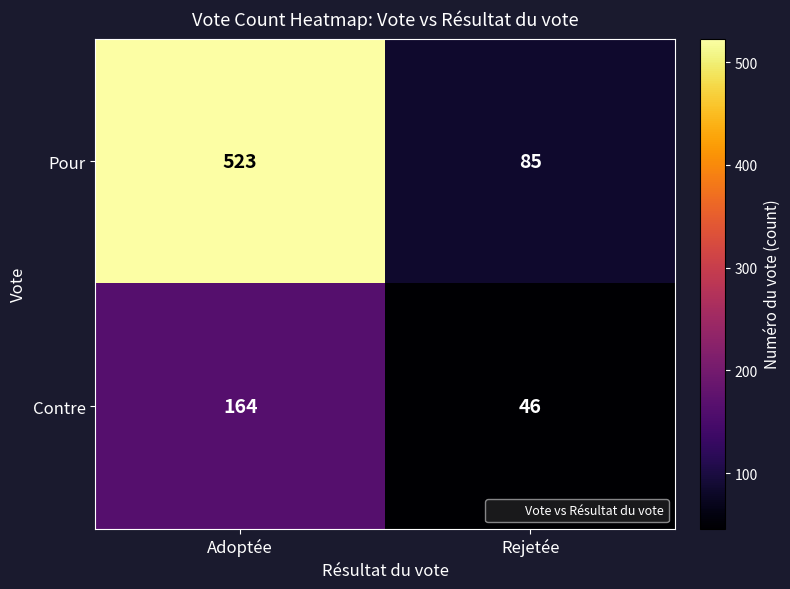

What value does the Contre series have at Adoptée, to the nearest 50?

150